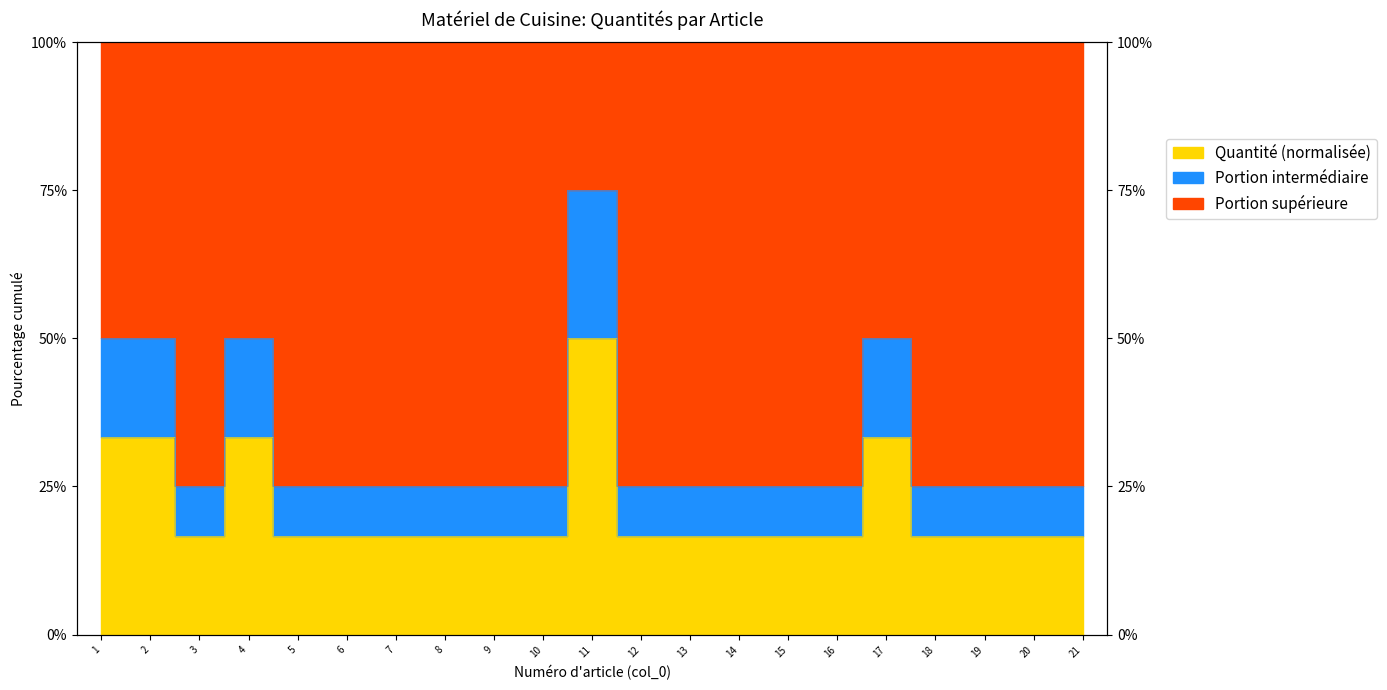

What is the value of the 4th point from the left?

33.3